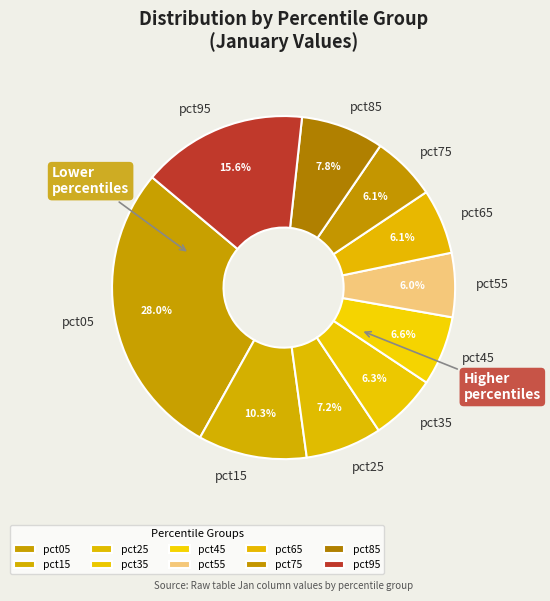

To the nearest percent, what percentage of the pie is pct95?

16%